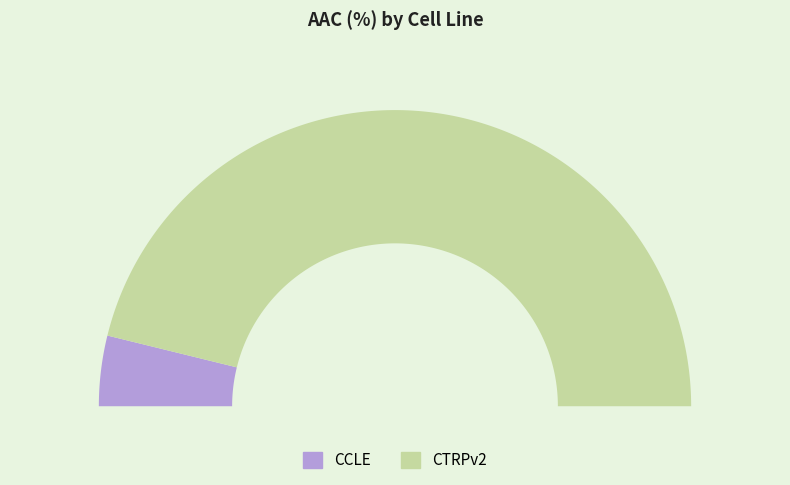

Do CCLE and CTRPv2 together represent more than half of the pie?

Yes